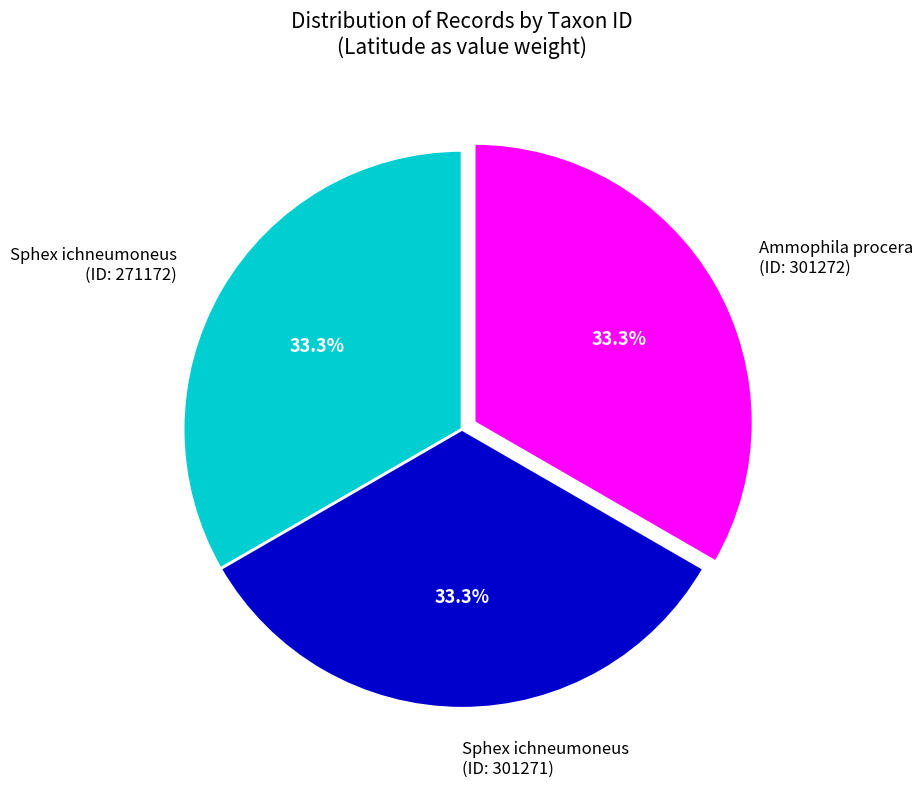

What is the total percentage of Sphex ichneumoneus (ID: 271172) and Ammophila procera (ID: 301272)?

66.7%